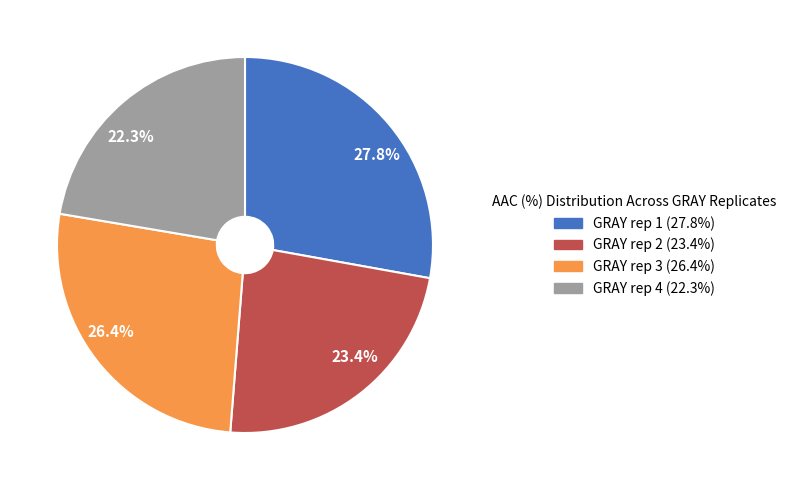

Is there any slice that represents more than half of the pie?

No